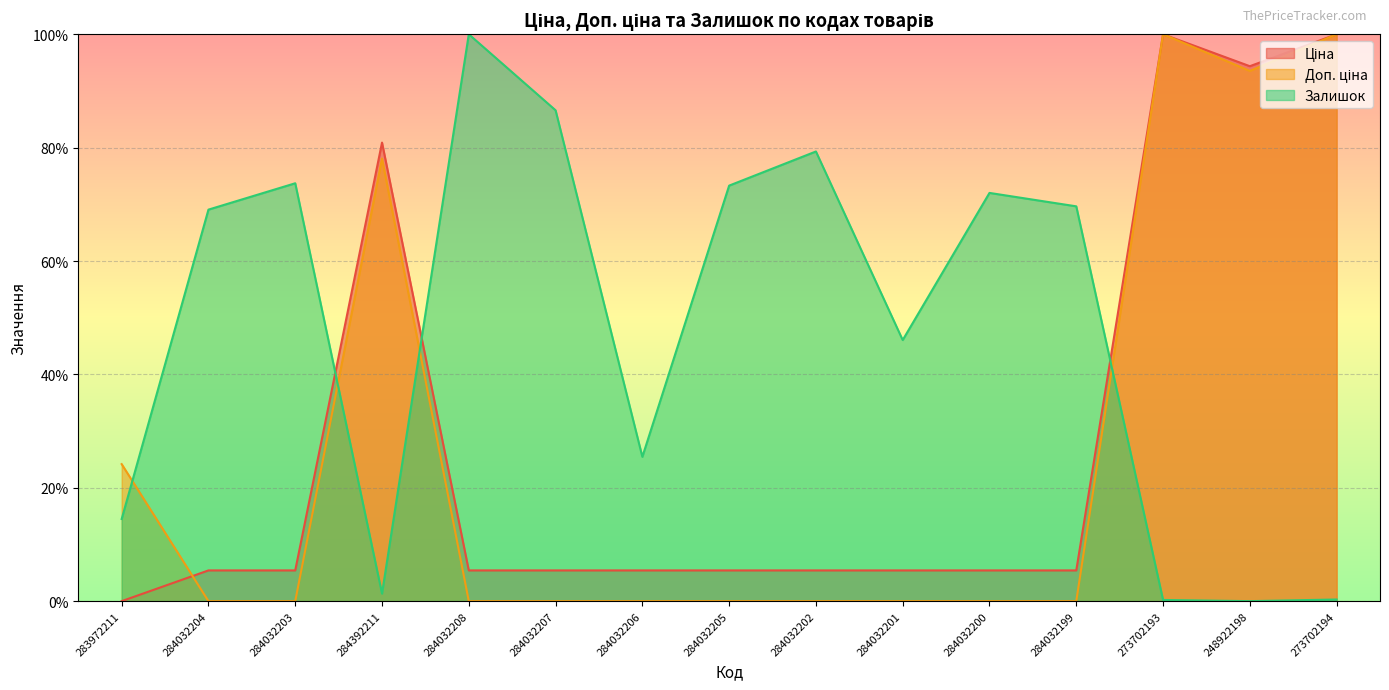

Count the number of data series in this chart.

3